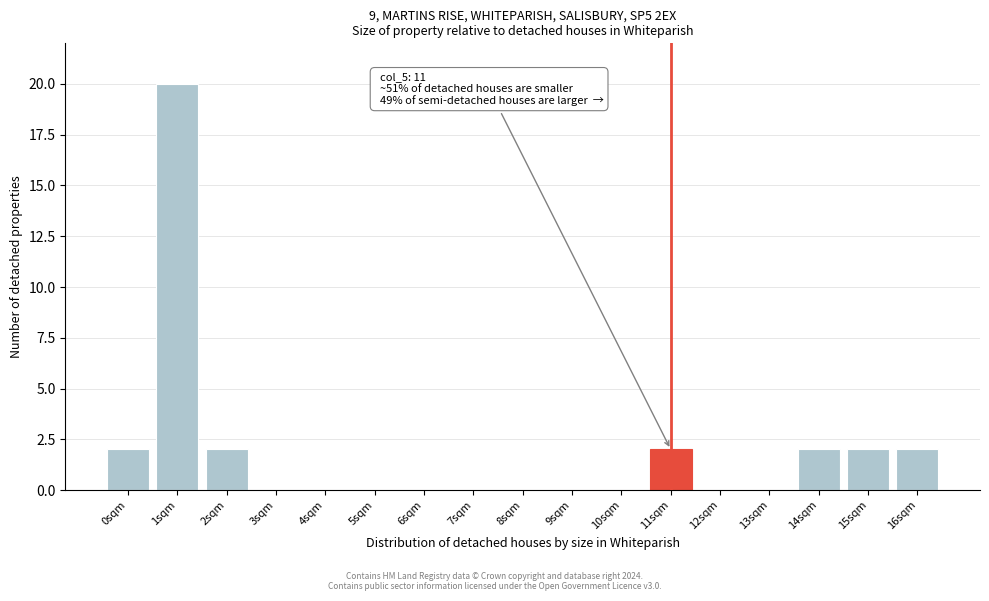

Reading right to left, list all the values displayed in this chart.

16sqm=2	15sqm=2	14sqm=2	13sqm=0	12sqm=0	11sqm=2	10sqm=0	9sqm=0	8sqm=0	7sqm=0	6sqm=0	5sqm=0	4sqm=0	3sqm=0	2sqm=2	1sqm=20	0sqm=2